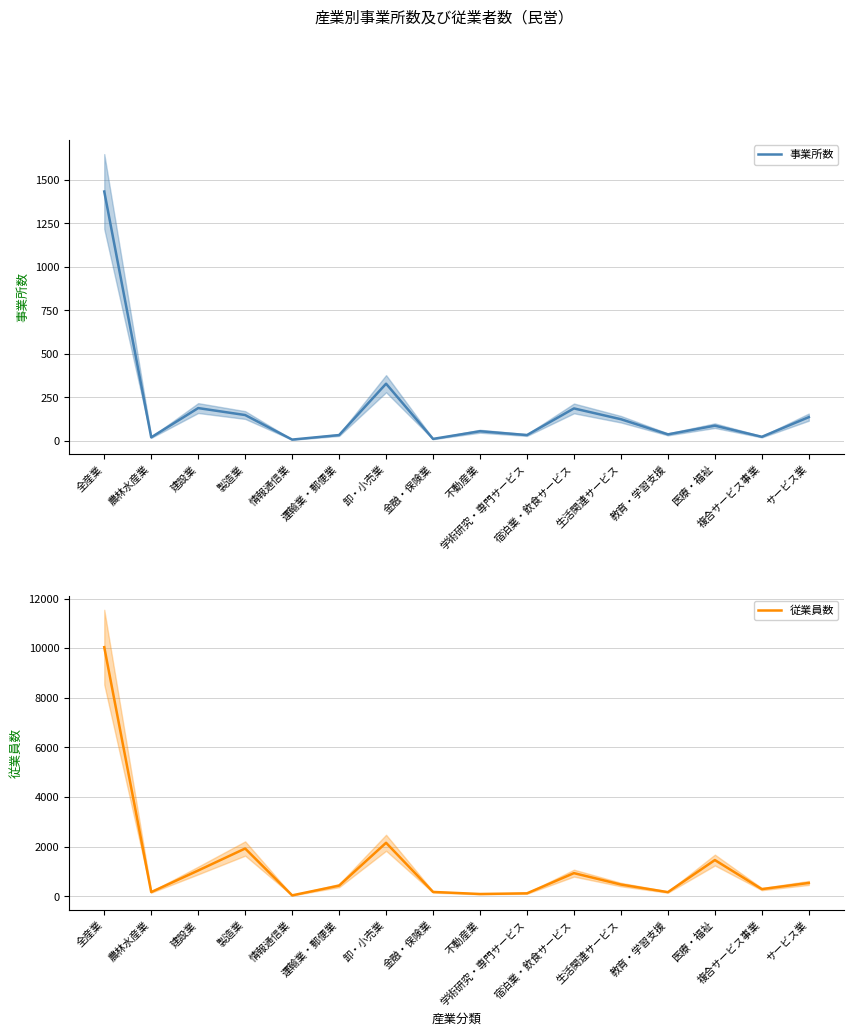

What is the smallest value displayed?

8